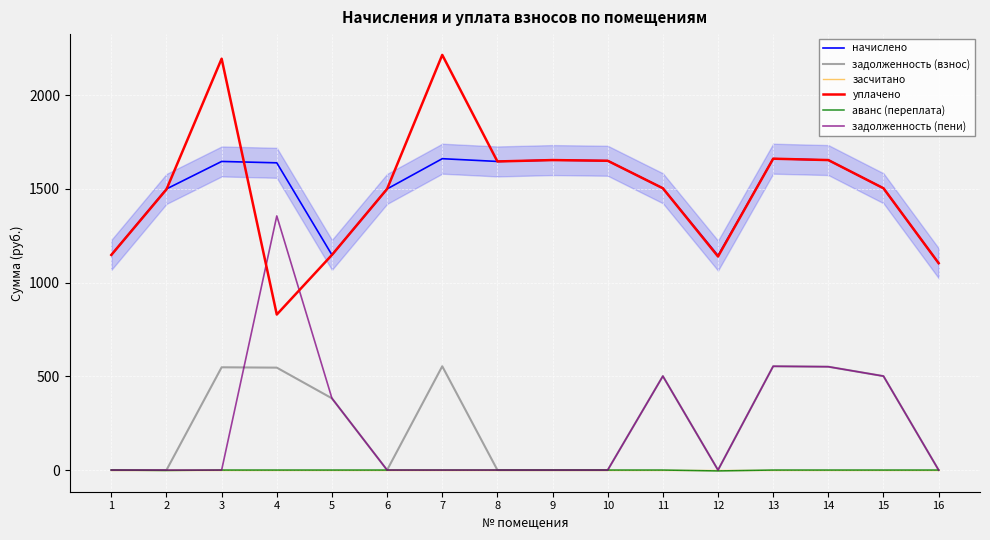

What is the maximum value for уплачено?

2214.3